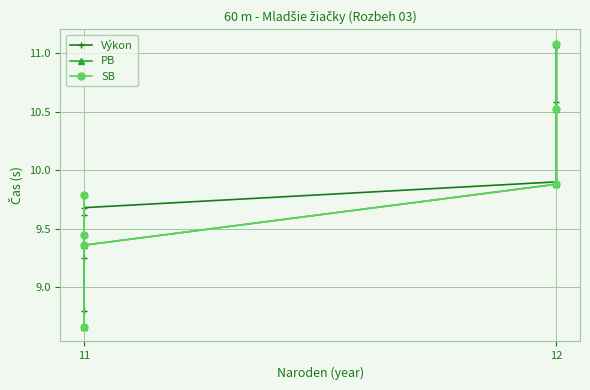

What is the sum of all Výkon values?

68.9